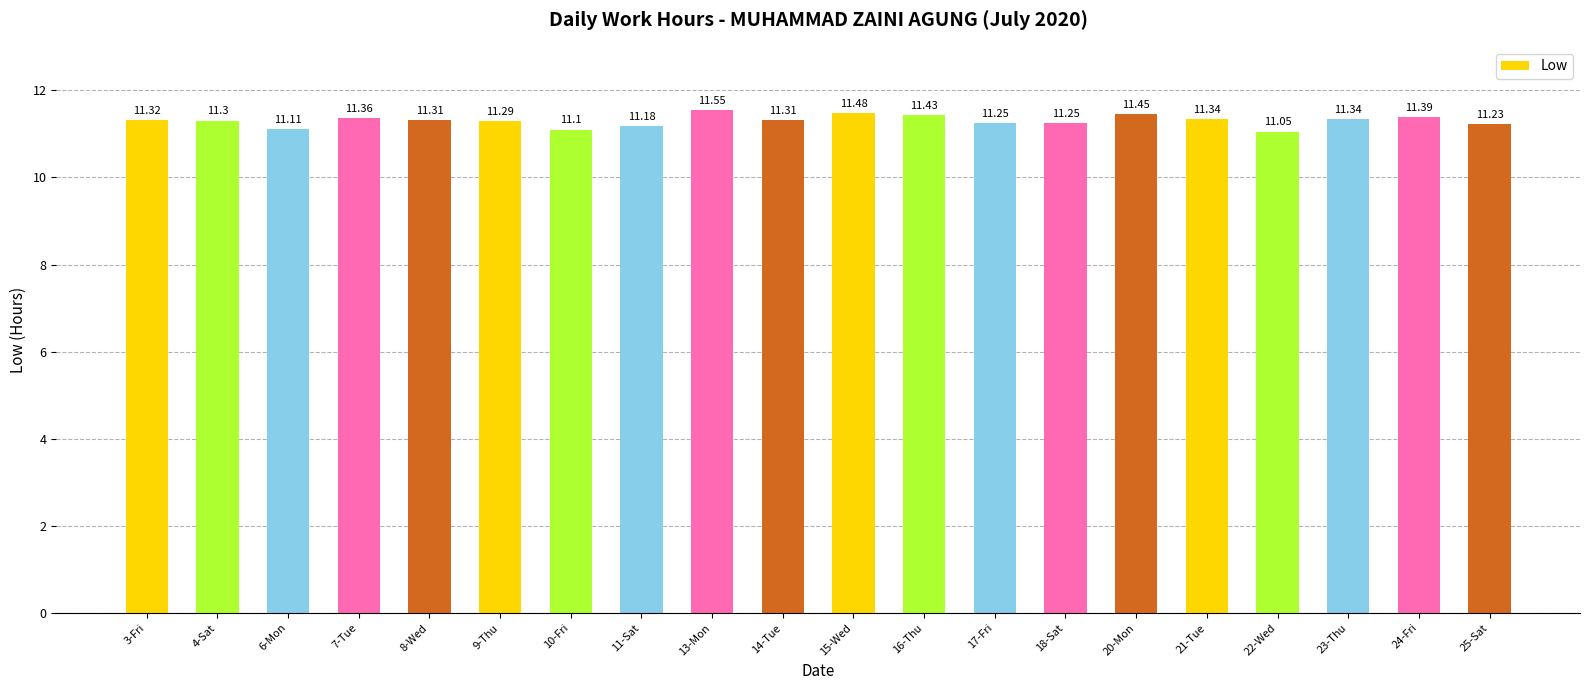

Which has a higher value, 23-Thu or 16-Thu?

16-Thu